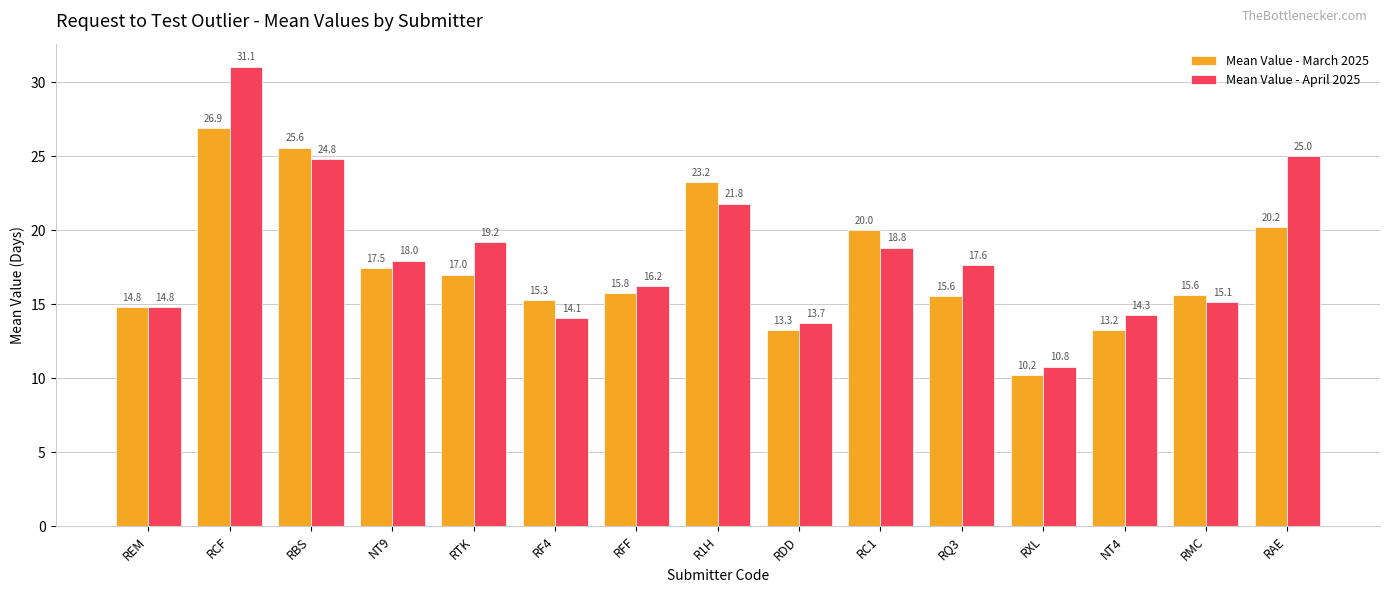

Which series has the widest spread of values?

Mean Value - April 2025